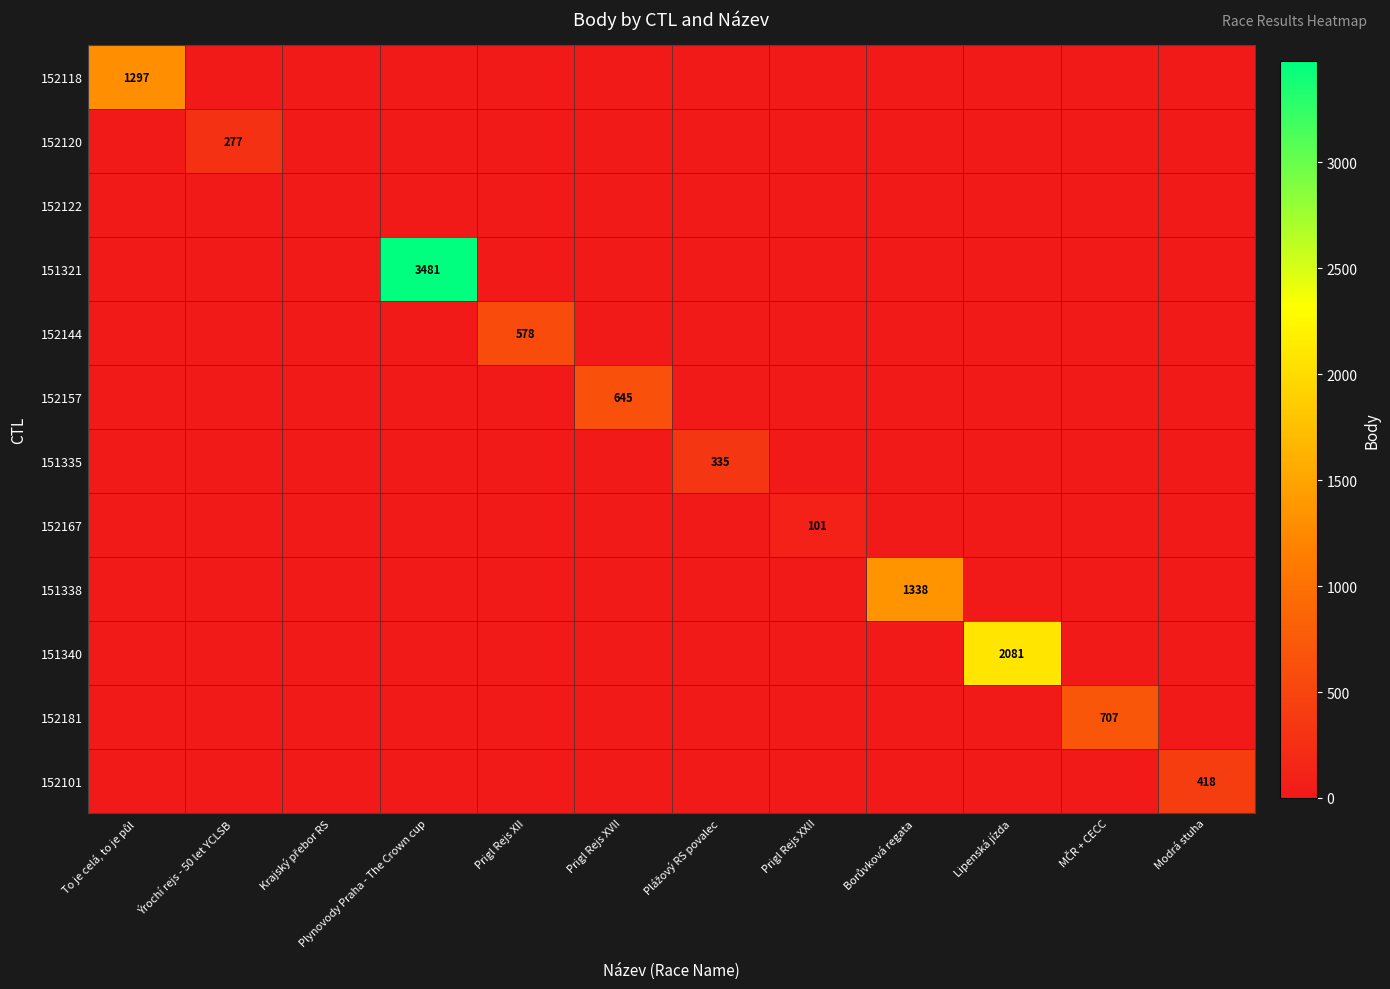

True or false: 152101 has a value of 418 at Modrá stuha.

True